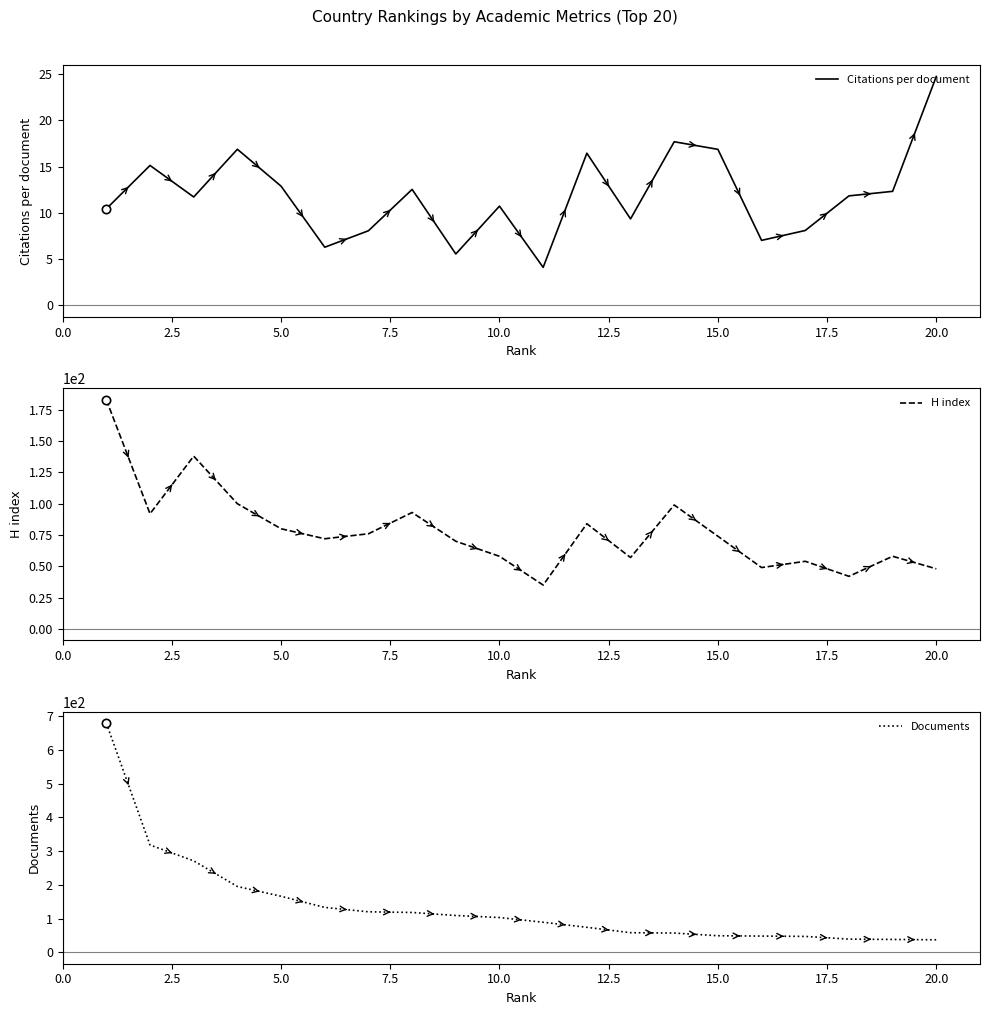

What are all the series names shown in the legend?

Citations per document, H index, Documents